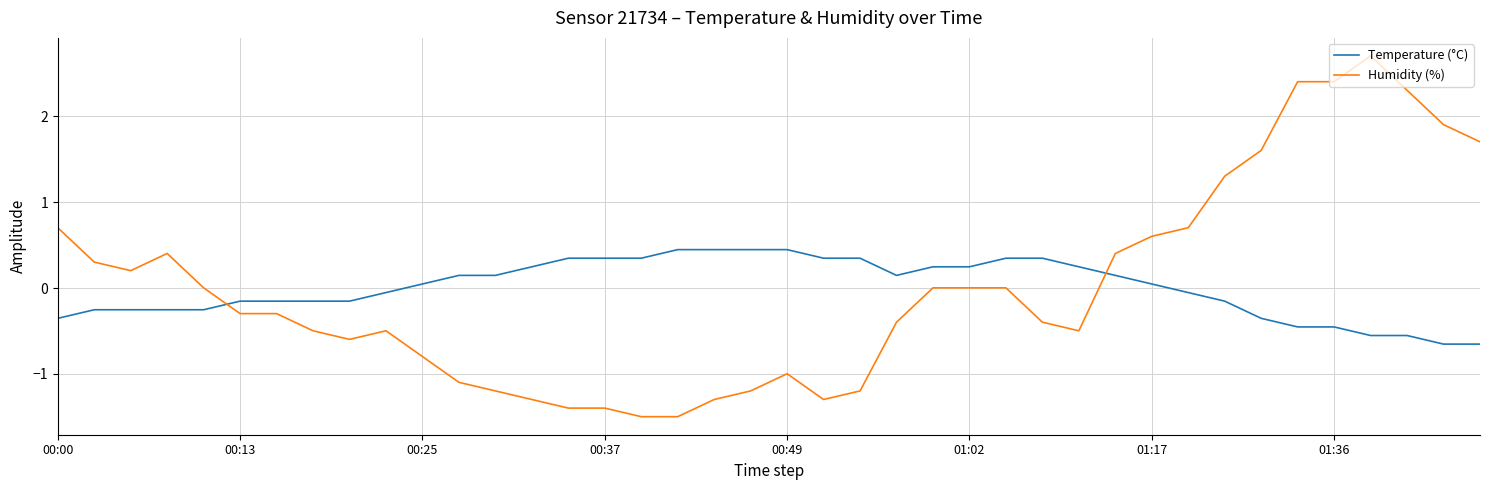

True or false: Humidity (%) and Temperature (°C) cross at least once.

True